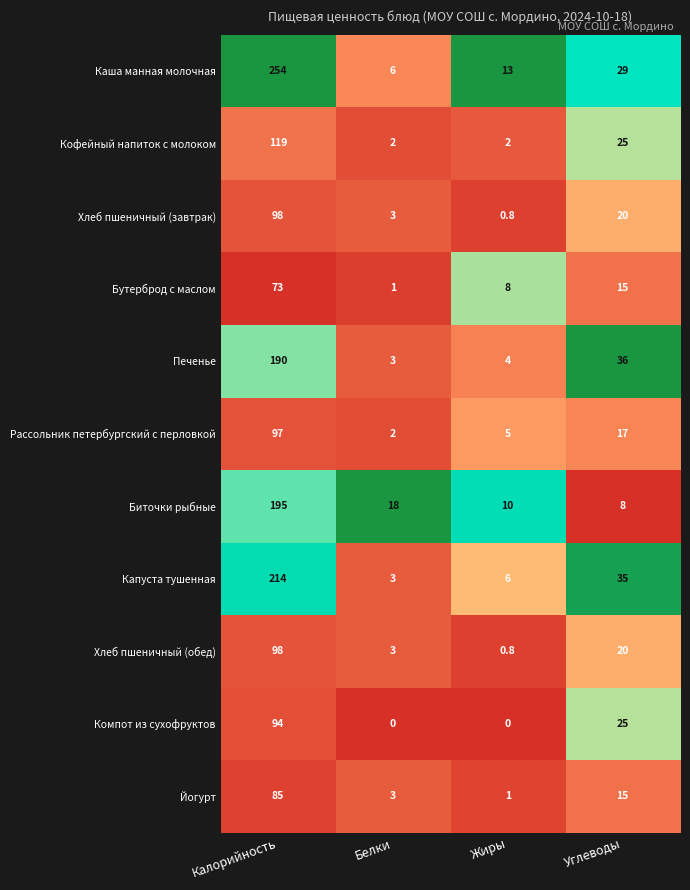

What is the difference between the maximum and minimum values in the Рассольник петербургский с перловкой series?

95.0